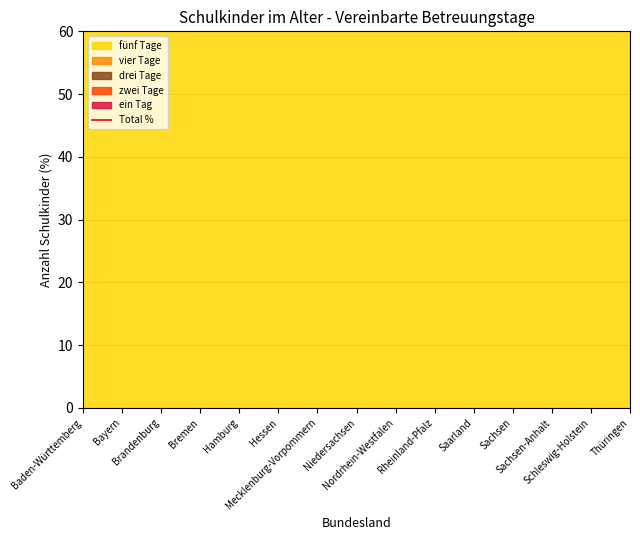

List the labels in order of value, smallest first.

Niedersachsen, Bayern, Brandenburg, Baden-Württemberg, Bremen, Hamburg, Mecklenburg-Vorpommern, Nordrhein-Westfalen, Saarland, Sachsen, Schleswig-Holstein, Thüringen, Hessen, Rheinland-Pfalz, Sachsen-Anhalt